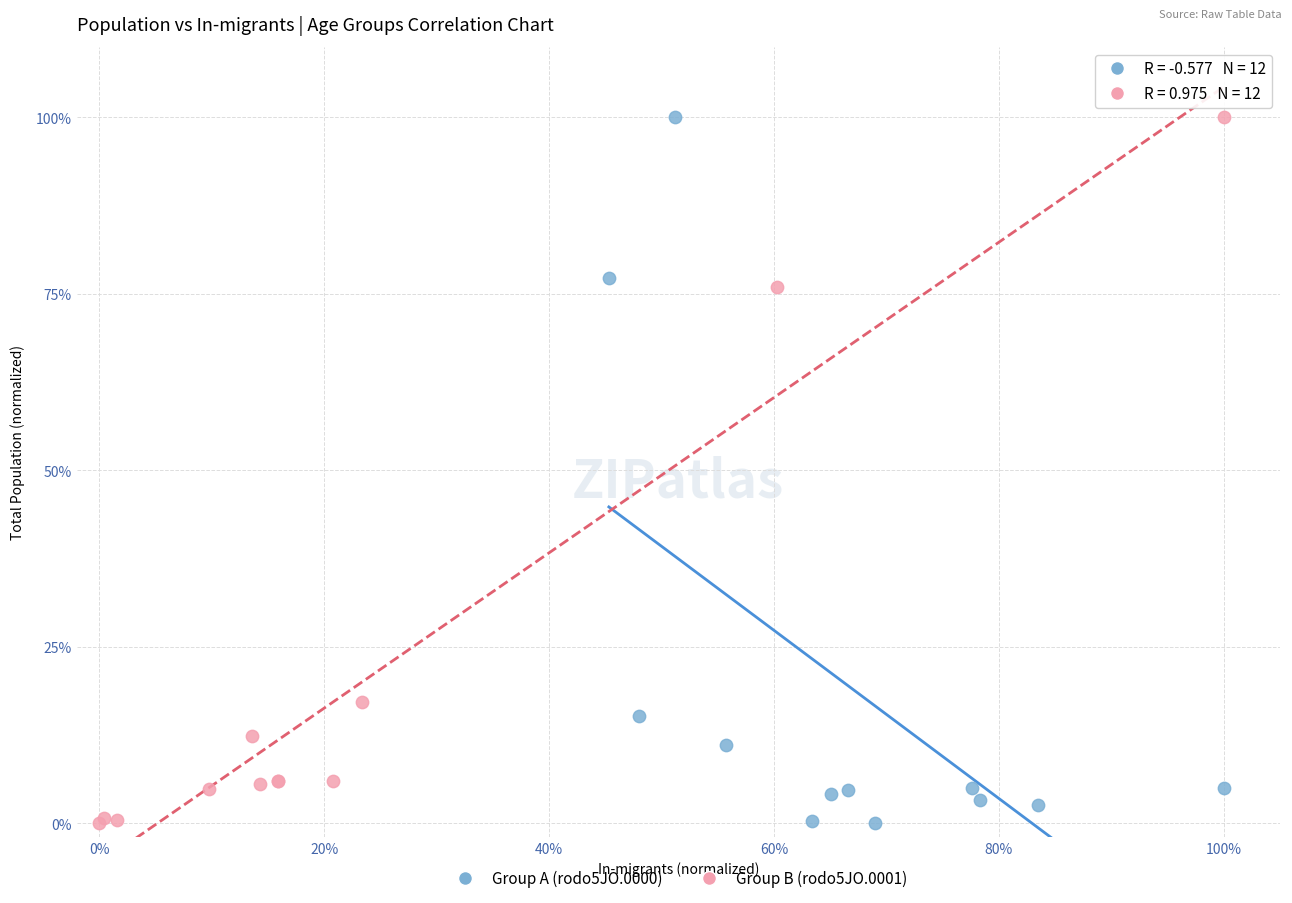

What are all the series names shown in the legend?

Group A (rodo5JO.0000), Group B (rodo5JO.0001)